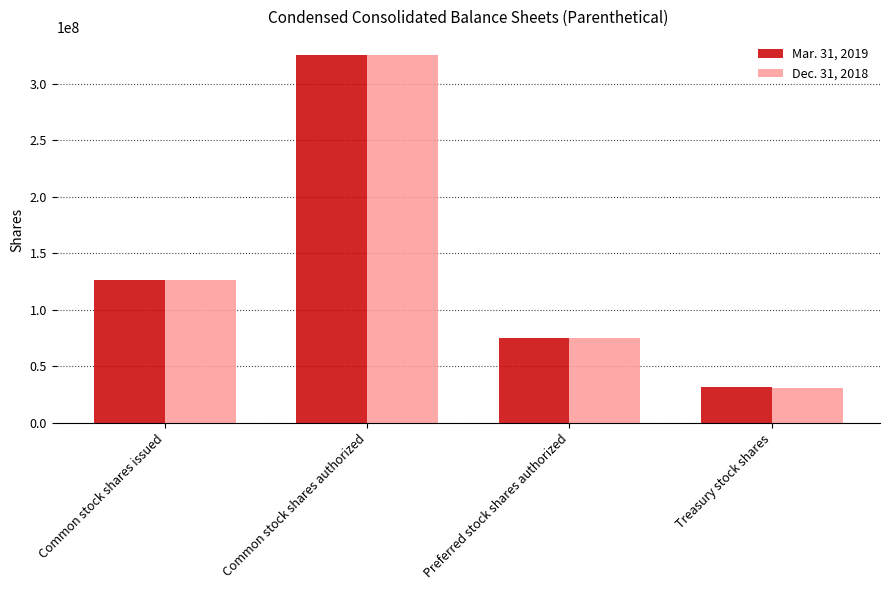

What is the label of the 3rd bar from the right?

Common stock shares authorized